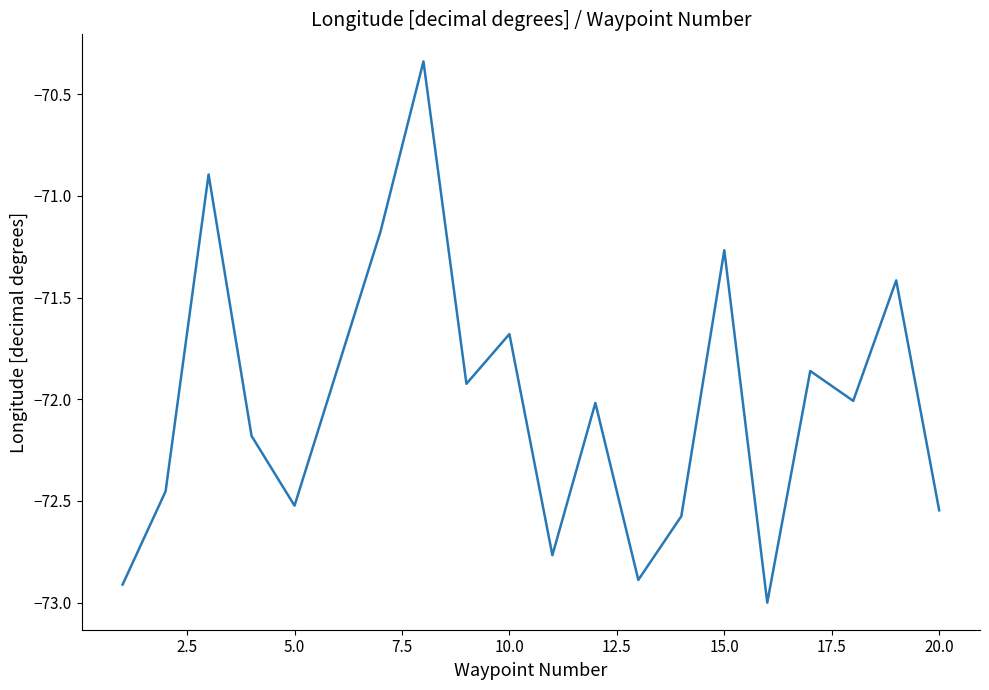

What is the smallest value displayed?

-73.0